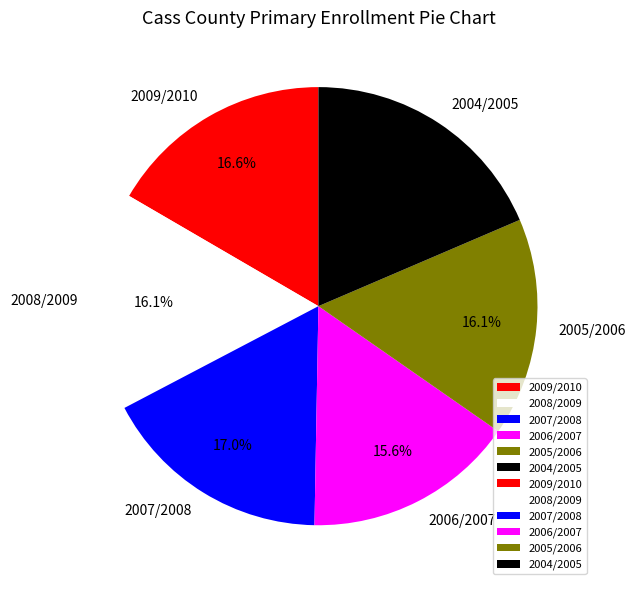

Count the number of slices in the pie.

6